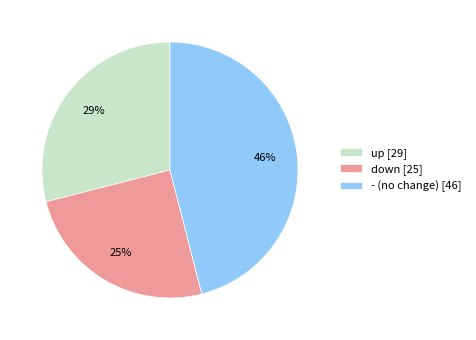

Approximately how many times larger is the value at down [25] compared to up [29]?

0.9